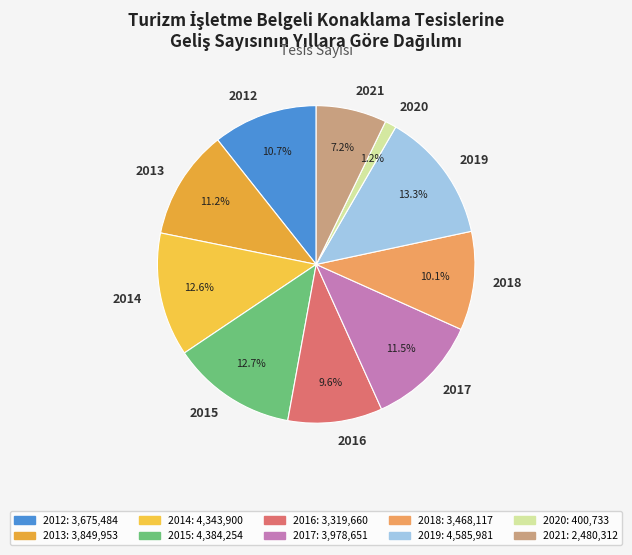

What percentage do 2018 and 2015 together represent?

22.8%